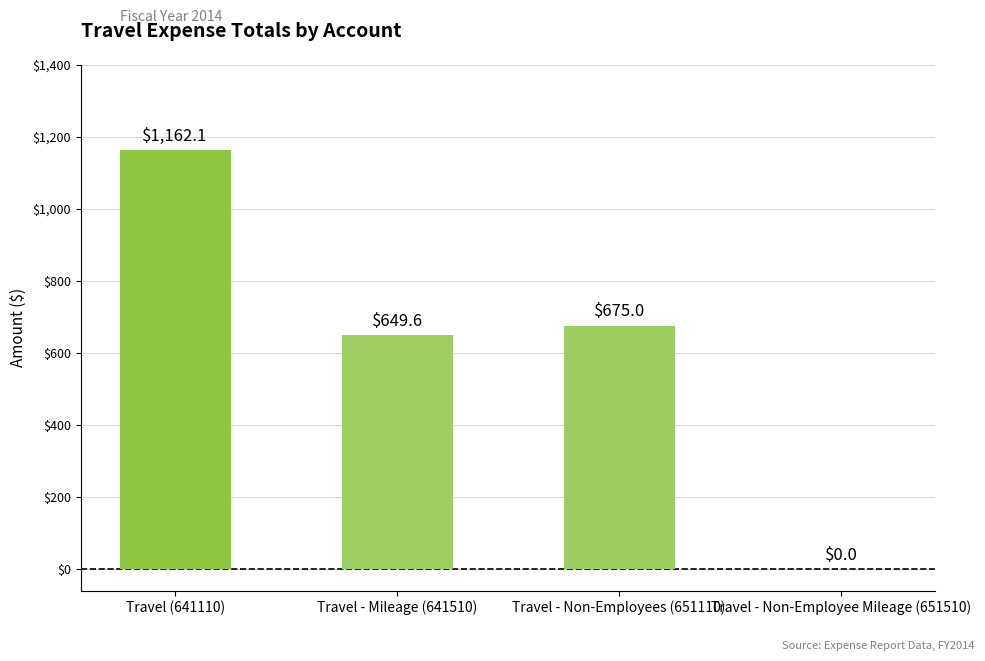

The chart shows a value of 675.0 at Travel - Non-Employees (651110). True or false?

True